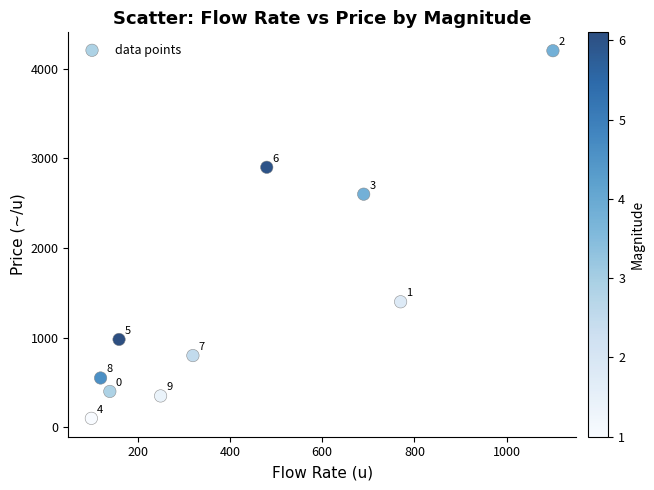

What Y value in the scatter plot is closest to 2150?

2600